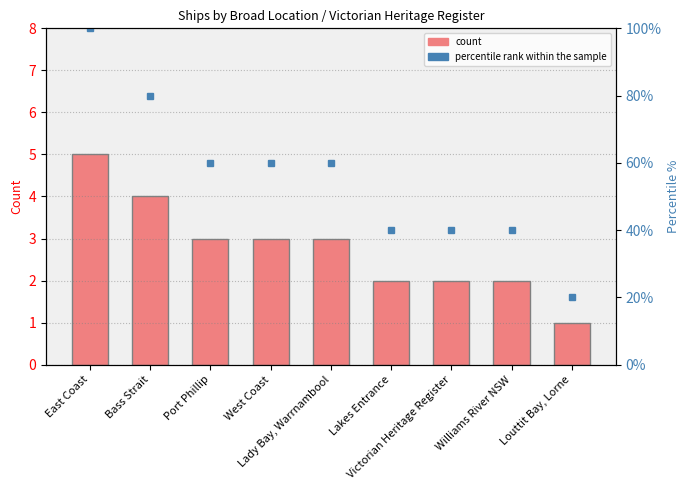

At how many categories does at least one series exceed 20?

8